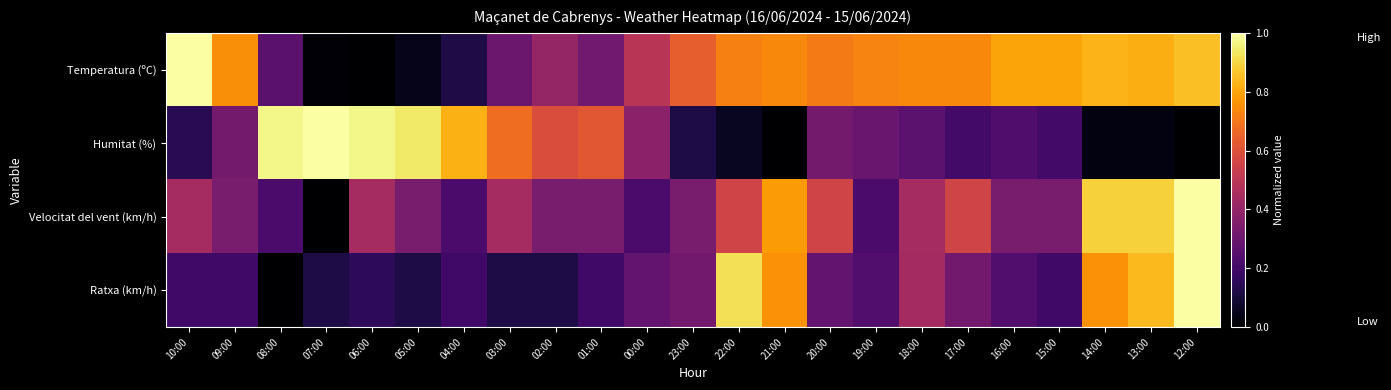

At which category does the chart reach its peak across all series?

10:00